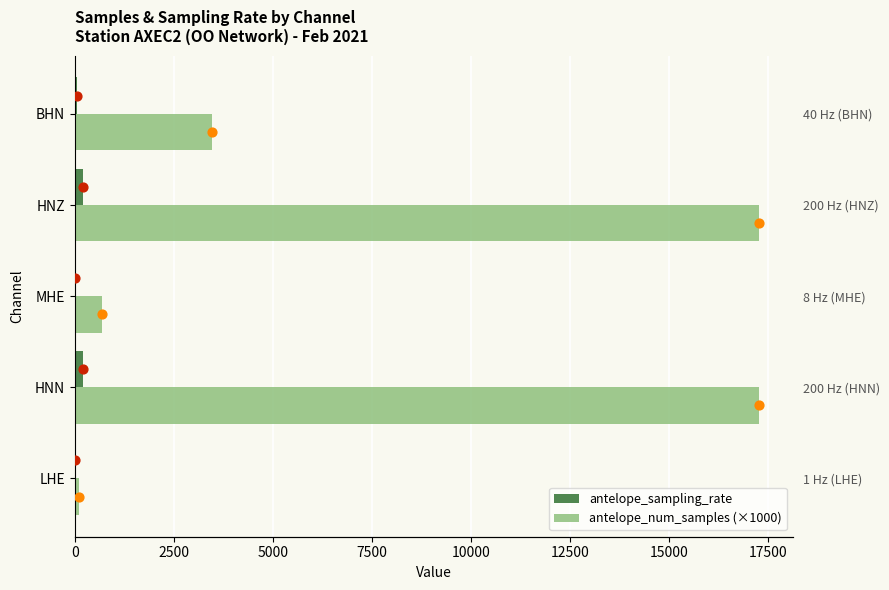

Which series contains the highest Y value?

antelope_num_samples (×1000)